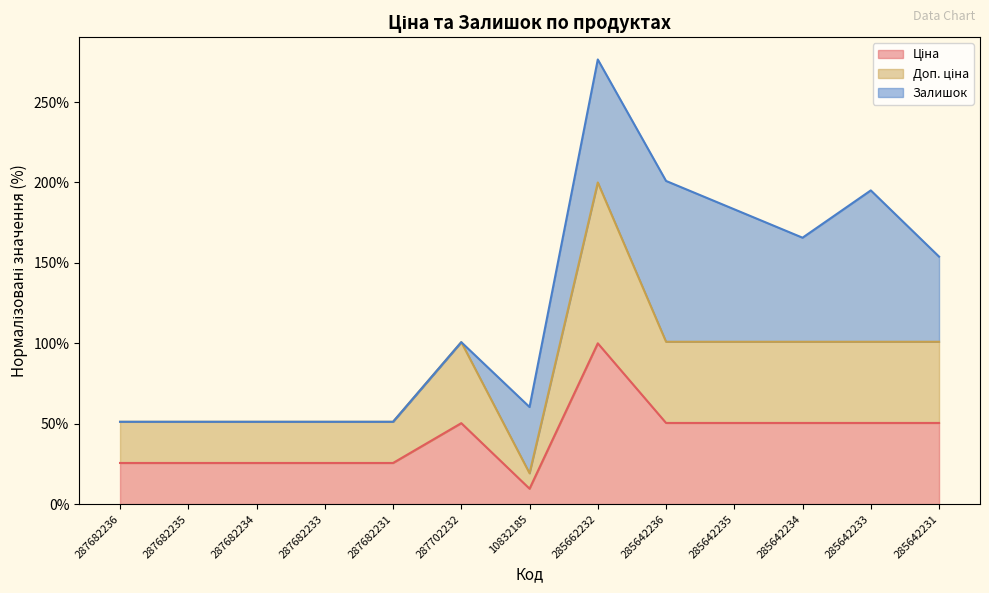

What is the label of the 7th point from the right?

10832185